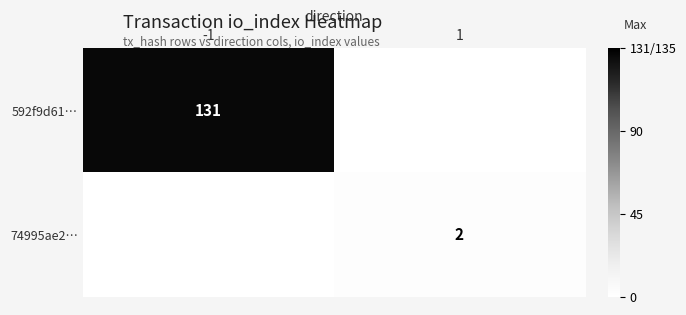

Is it true that 74995ae2… equals 2 at 1?

True